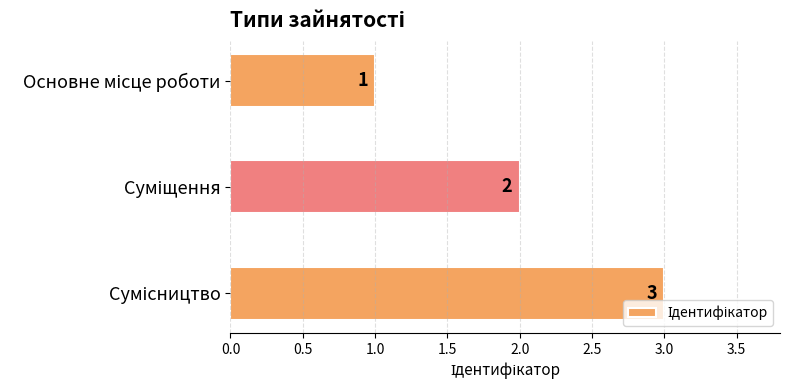

How many categories are shown in the chart?

3